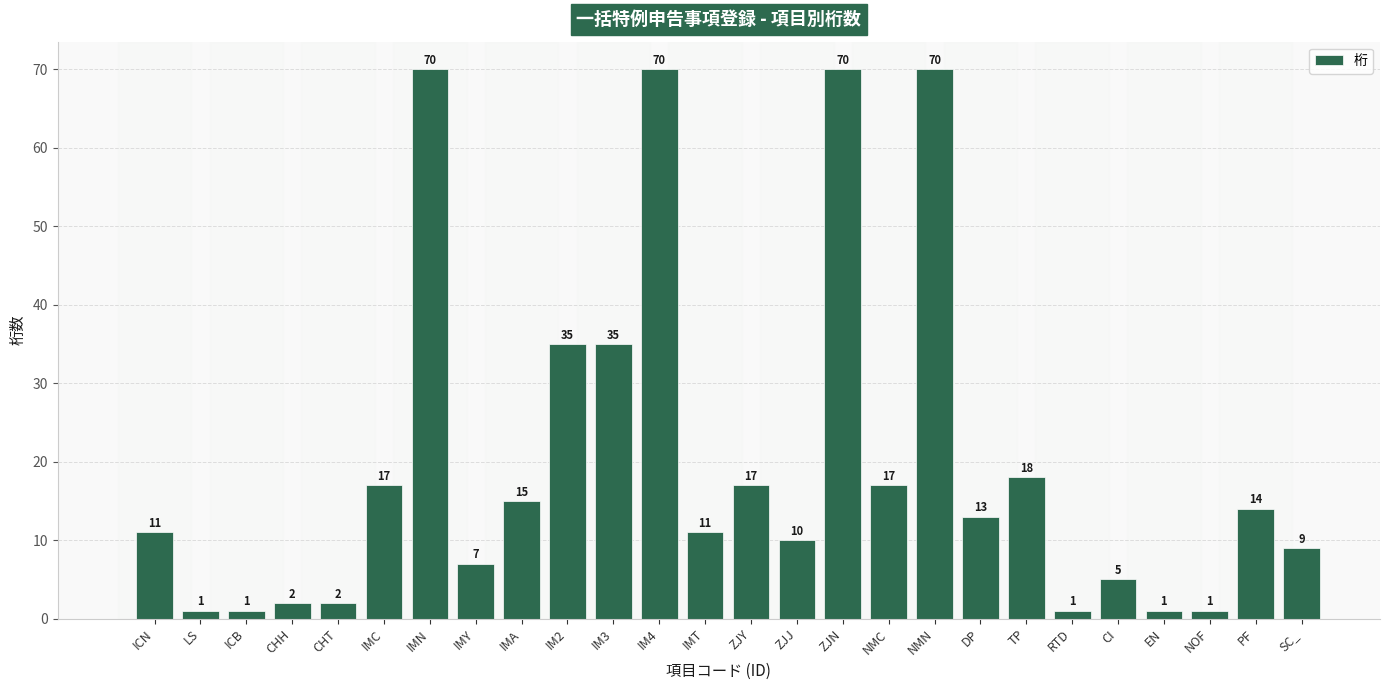

What is the difference between the maximum and minimum values?

69